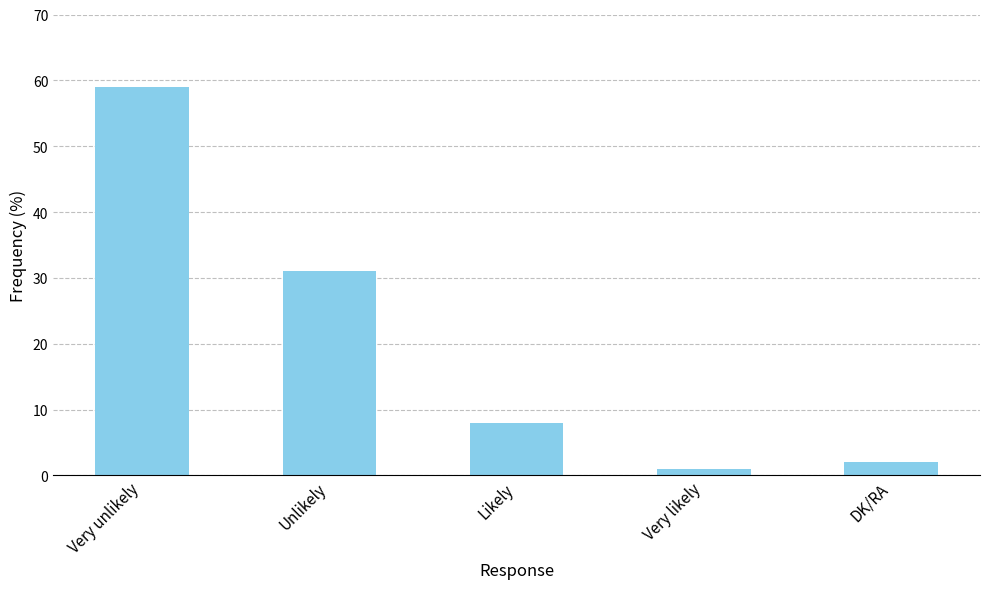

List the labels in order of value, smallest first.

Very likely, DK/RA, Likely, Unlikely, Very unlikely